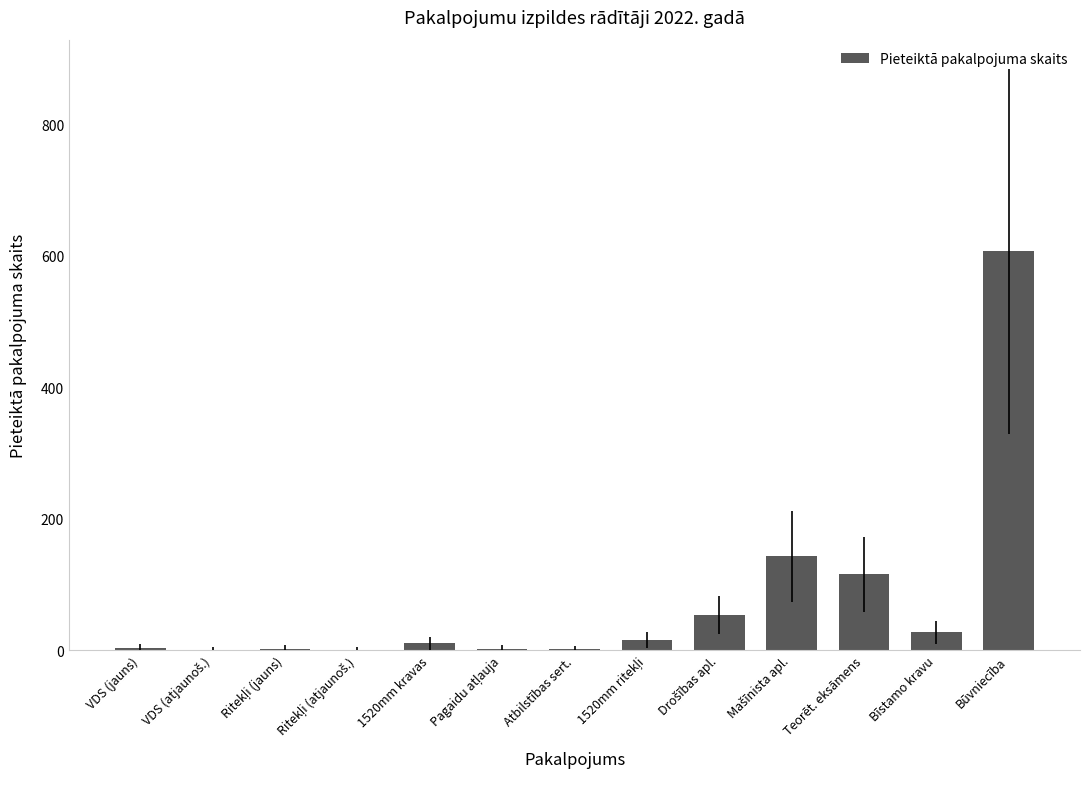

True or false: the data shows 1016 at Būvniecība.

False